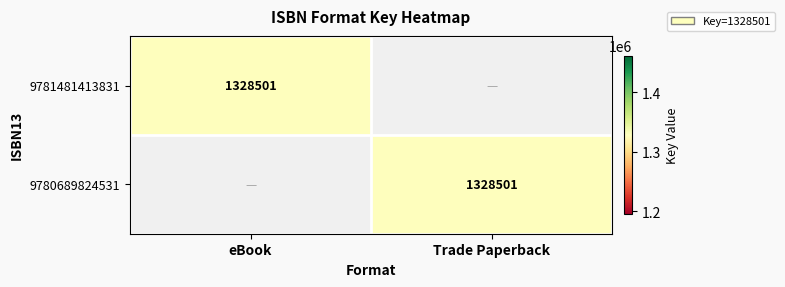

What is the total value across all series at eBook?

1328501